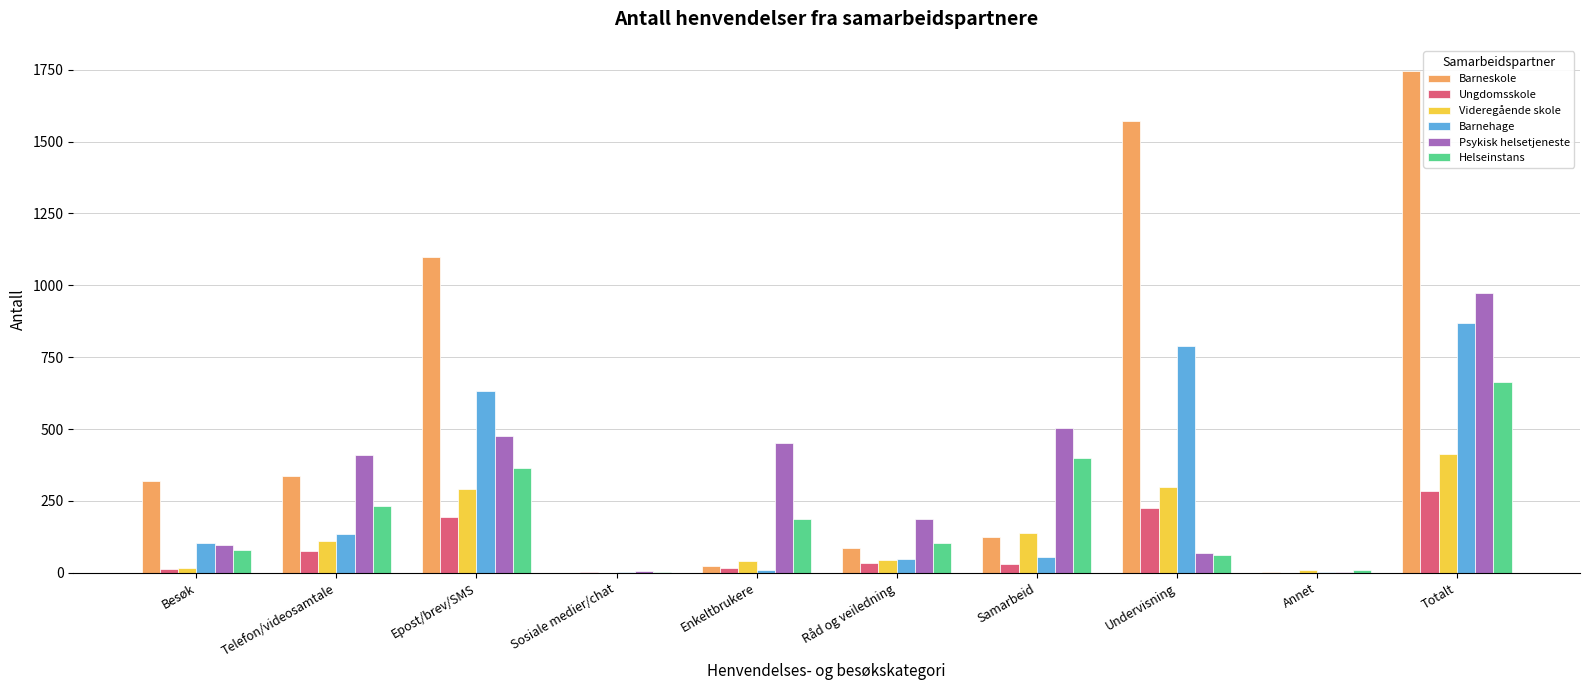

The Barnehage series shows 868 at Totalt. True or false?

True